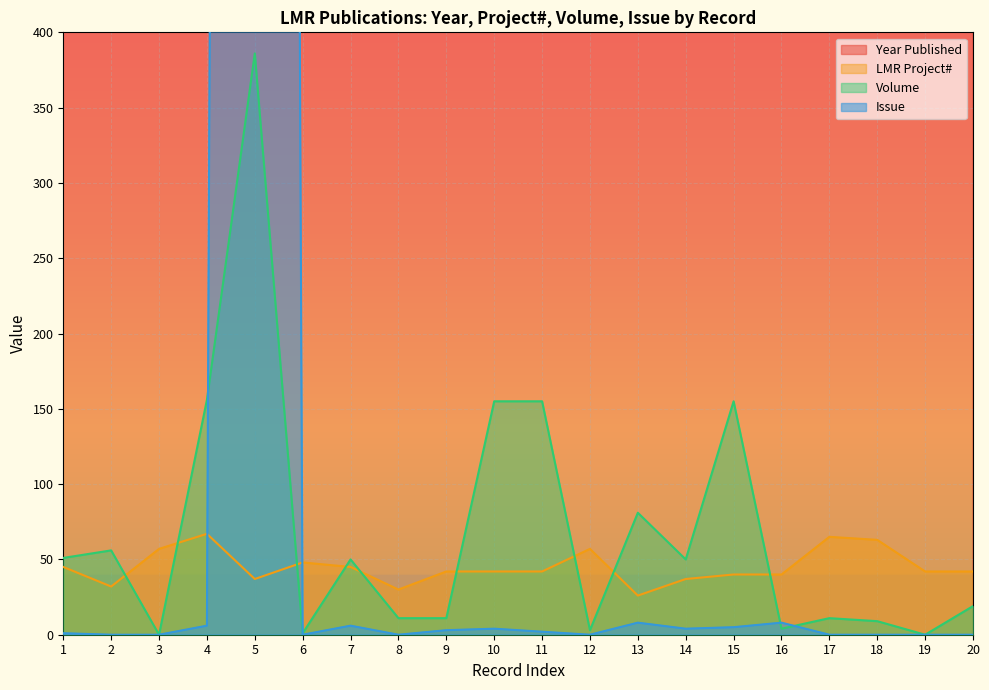

Between 9 and 10, which series saw the biggest shift?

Volume